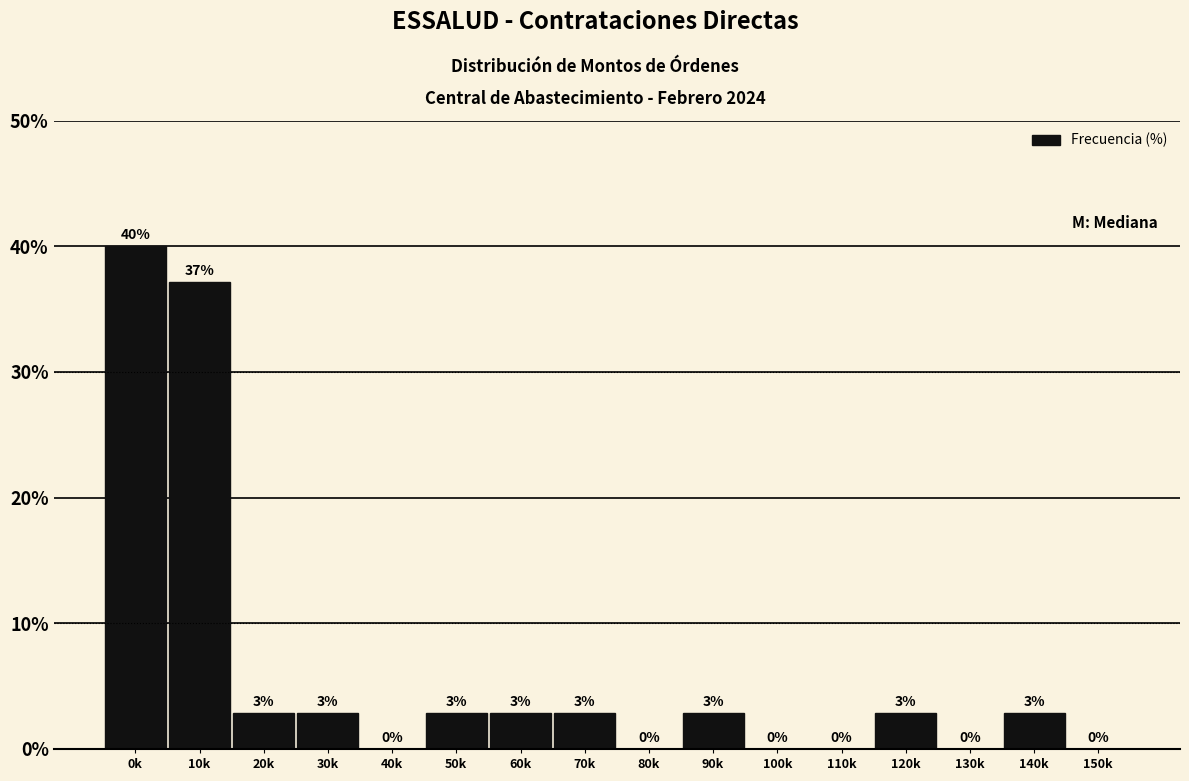

The value at 120k is 5.1. True or false?

False